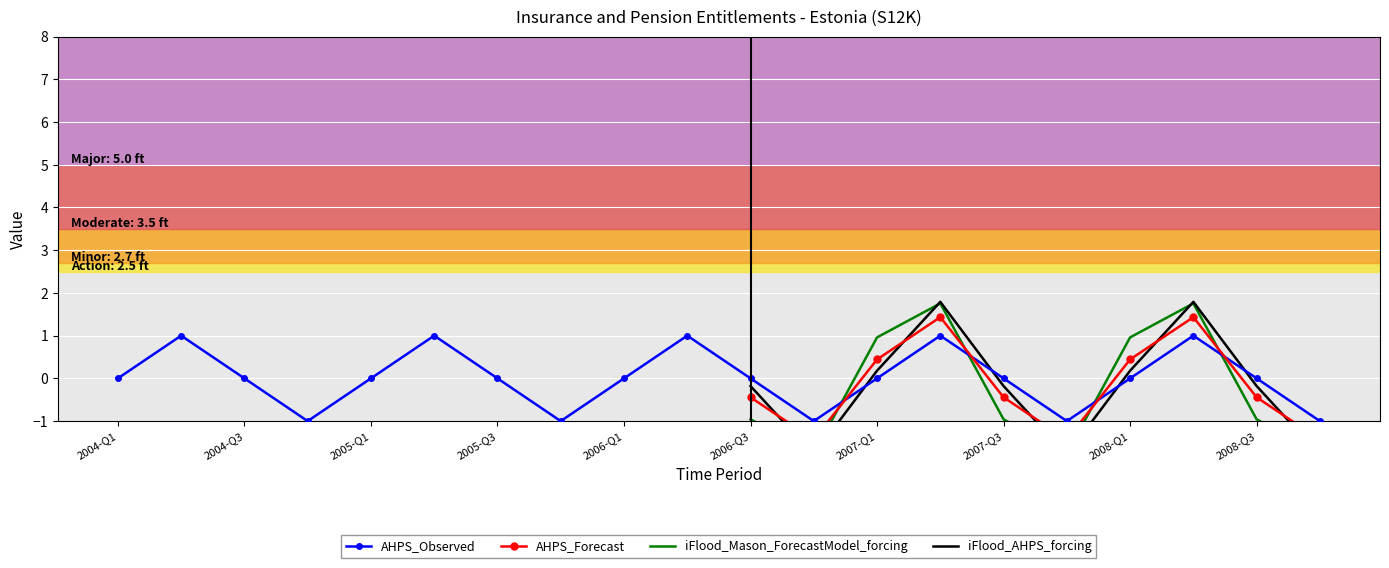

In AHPS_Observed, how many points are lower than both neighbors (excluding endpoints)?

4